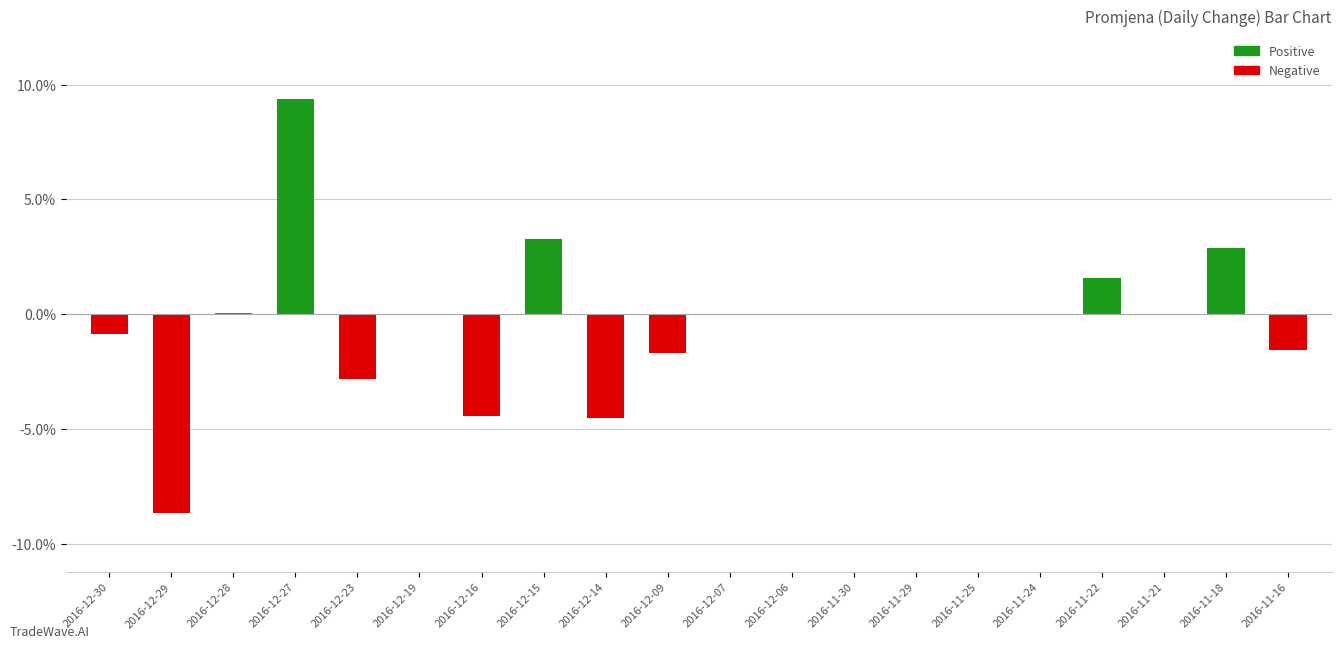

At 2016-12-23, list the series in order from smallest to largest.

Negative, Positive